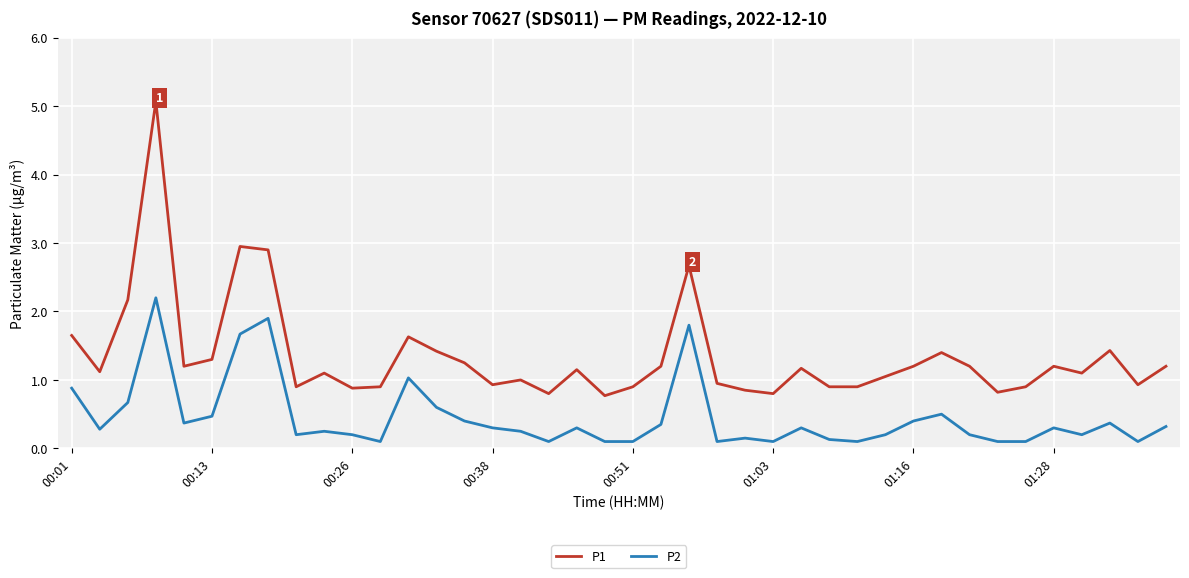

What is the highest value of the P2 series?

2.2